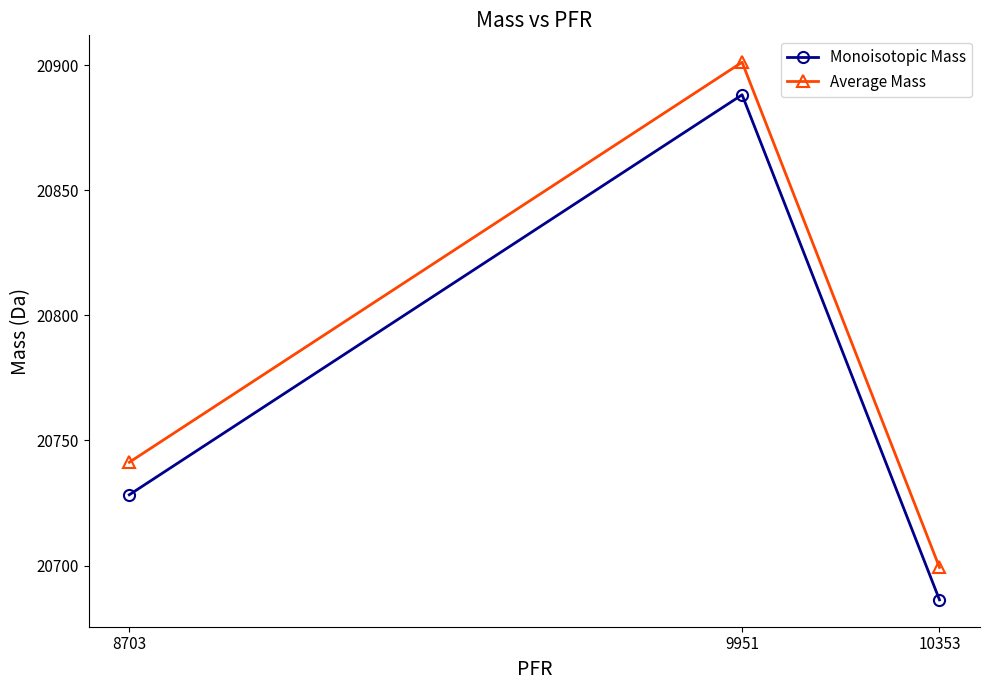

What is the total value across all series at 10353?

41385.5